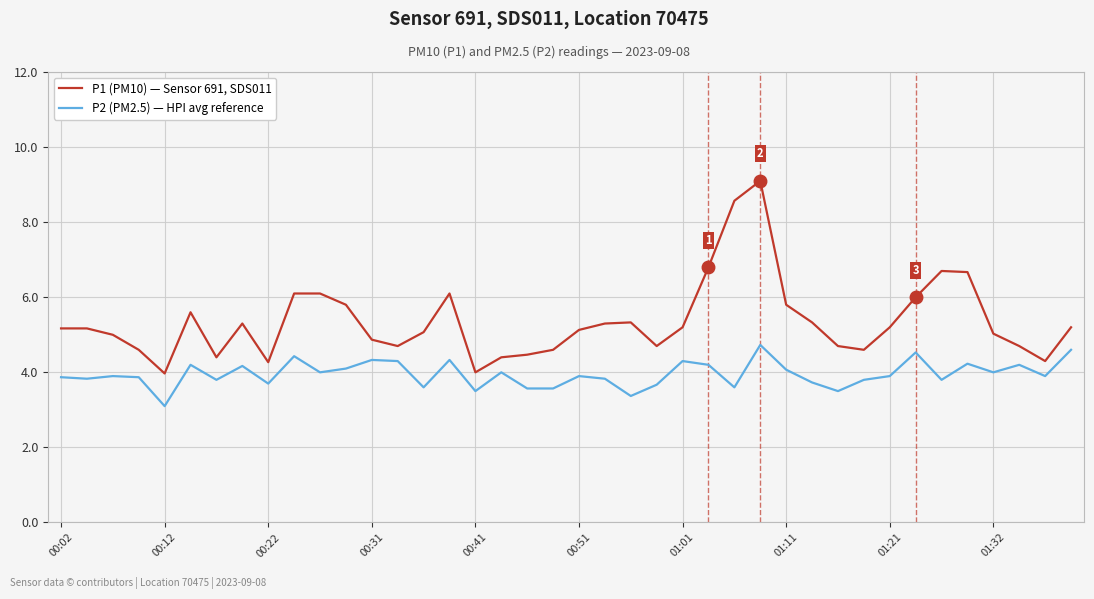

What is the minimum value for P1 (PM10) — Sensor 691, SDS011?

4.0